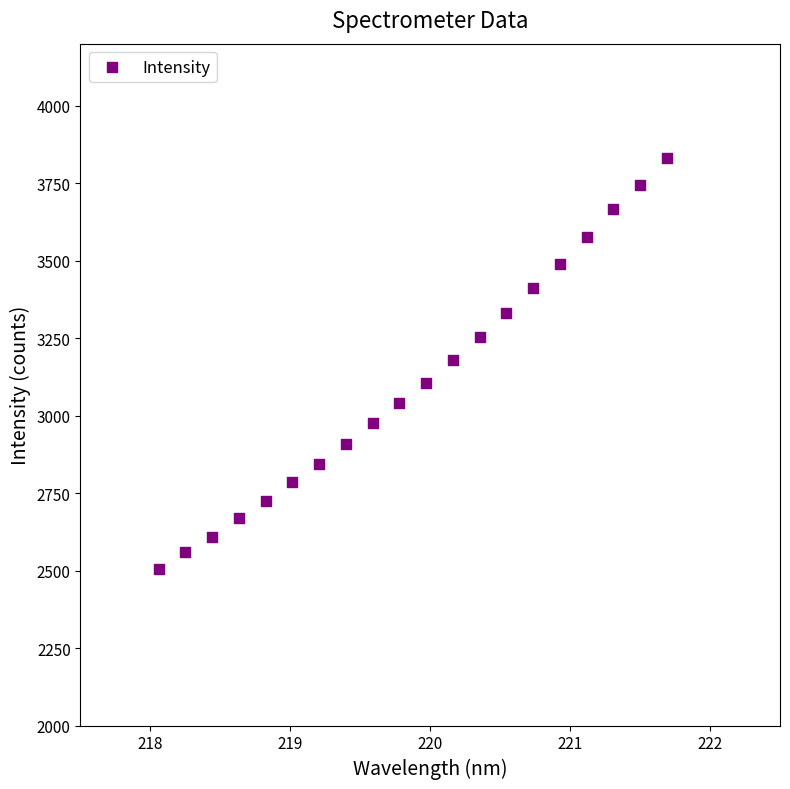

What is the range of Y values (max minus min)?

1326.4